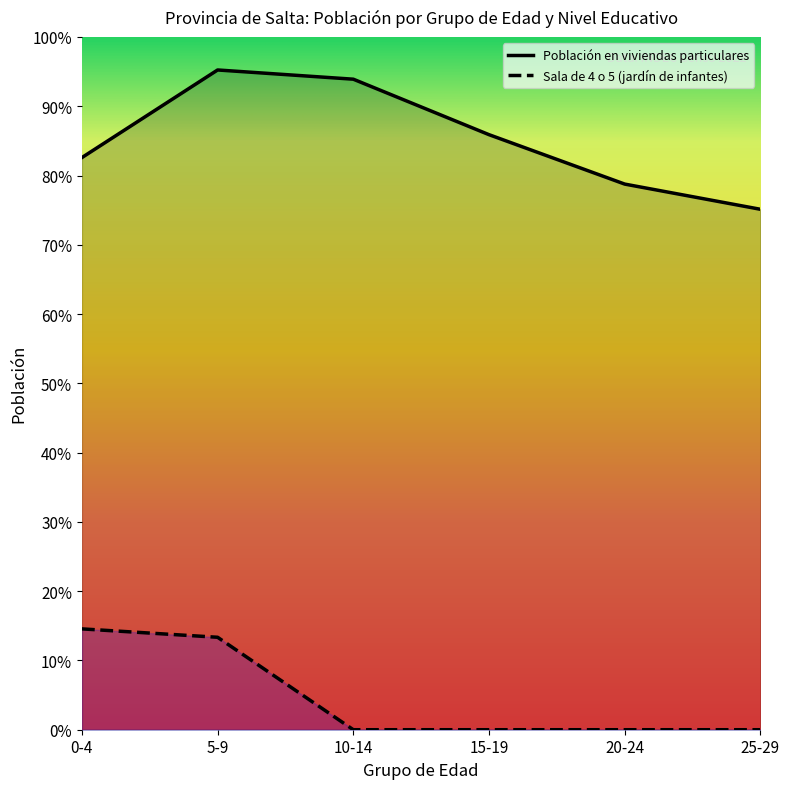

At which label is Sala de 4 o 5 (jardín de infantes) closest to 1405?

5-9